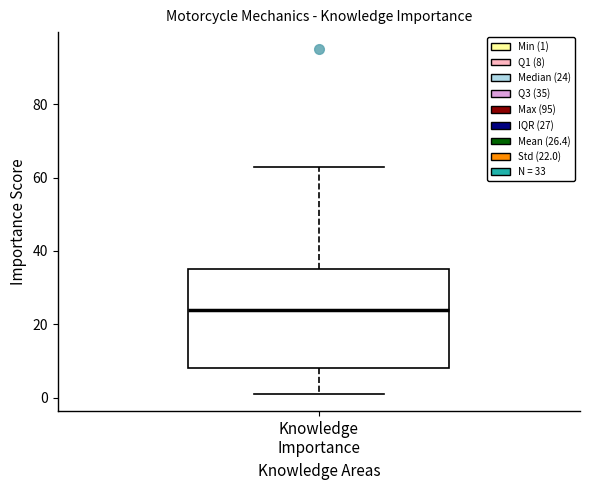

Read this box plot against the y-axis: the position of the median line, the range covered by the box, and the ends of both whiskers. The values are not printed on the chart, so give them approximately, as read against the axis.

median 24, box 8 to 36, whiskers 2 to 64